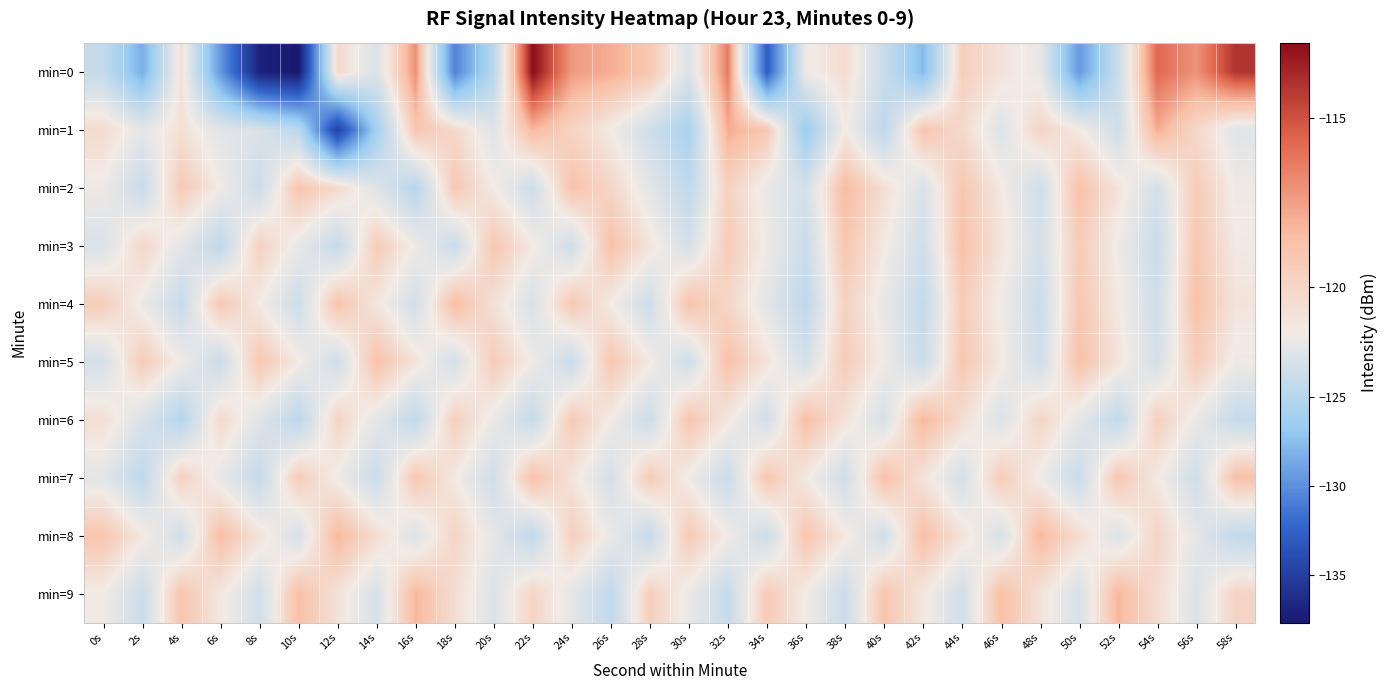

Reading right to left, what are all the values shown in this chart?

min=0: 58s=-114.1	56s=-117.1	54s=-115.7	52s=-123.8	50s=-129.4	48s=-121.9	46s=-120.8	44s=-119.6	42s=-127.7	40s=-123.8	38s=-120.4	36s=-121.5	34s=-132.7	32s=-116.4	30s=-122.7	28s=-119.0	26s=-117.9	24s=-117.3	22s=-112.8	20s=-124.8	18s=-130.7	16s=-117.0	14s=-122.7	12s=-120.2	10s=-137.7	8s=-137.1	6s=-129.6	4s=-120.7	2s=-128.3	0s=-124.1
min=1: 58s=-122.3	56s=-120.1	54s=-117.9	52s=-123.5	50s=-121.2	48s=-119.9	46s=-122.6	44s=-120.2	42s=-118.9	40s=-124.6	38s=-121.2	36s=-126.5	34s=-119.0	32s=-117.9	30s=-125.7	28s=-123.5	26s=-121.3	24s=-119.9	22s=-118.2	20s=-122.5	18s=-120.2	16s=-118.9	14s=-126.0	12s=-134.9	10s=-124.7	8s=-122.8	6s=-122.4	4s=-120.6	2s=-122.1	0s=-120.3
min=2: 58s=-121.6	56s=-119.3	54s=-123.1	52s=-120.9	50s=-118.7	48s=-123.5	46s=-121.2	44s=-119.0	42s=-122.8	40s=-120.6	38s=-118.3	36s=-123.1	34s=-121.9	32s=-119.7	30s=-124.5	28s=-122.2	26s=-120.0	24s=-118.8	22s=-123.6	20s=-121.3	18s=-119.1	16s=-124.9	14s=-122.6	12s=-120.2	10s=-118.9	8s=-123.7	6s=-121.5	4s=-119.2	2s=-123.9	0s=-121.6
min=3: 58s=-121.2	56s=-119.0	54s=-123.8	52s=-121.6	50s=-119.3	48s=-123.1	46s=-120.9	44s=-118.7	42s=-123.5	40s=-121.2	38s=-119.0	36s=-123.8	34s=-121.6	32s=-119.3	30s=-123.1	28s=-120.9	26s=-118.7	24s=-123.5	22s=-121.2	20s=-119.0	18s=-123.8	16s=-121.6	14s=-119.3	12s=-124.1	10s=-121.9	8s=-119.7	6s=-124.5	4s=-122.2	2s=-120.0	0s=-122.8
min=4: 58s=-120.9	56s=-118.7	54s=-123.5	52s=-121.2	50s=-119.0	48s=-123.8	46s=-121.6	44s=-119.3	42s=-124.1	40s=-121.9	38s=-119.7	36s=-124.5	34s=-122.2	32s=-120.0	30s=-118.8	28s=-123.6	26s=-121.3	24s=-119.1	22s=-122.9	20s=-120.7	18s=-118.5	16s=-123.2	14s=-121.0	12s=-118.8	10s=-123.6	8s=-121.3	6s=-119.1	4s=-123.9	2s=-121.7	0s=-119.5
min=5: 58s=-121.6	56s=-119.3	54s=-123.1	52s=-120.9	50s=-118.7	48s=-123.5	46s=-121.2	44s=-119.0	42s=-123.8	40s=-121.6	38s=-119.3	36s=-123.1	34s=-120.9	32s=-118.7	30s=-123.5	28s=-121.2	26s=-119.0	24s=-123.8	22s=-121.6	20s=-119.3	18s=-123.1	16s=-120.9	14s=-118.7	12s=-123.5	10s=-121.2	8s=-119.0	6s=-123.8	4s=-121.6	2s=-119.3	0s=-123.1
min=6: 58s=-124.0	56s=-121.8	54s=-119.6	52s=-124.3	50s=-122.1	48s=-119.9	46s=-122.7	44s=-120.5	42s=-118.2	40s=-123.0	38s=-120.8	36s=-118.6	34s=-123.3	32s=-121.1	30s=-118.9	28s=-123.7	26s=-121.5	24s=-119.2	22s=-124.0	20s=-121.8	18s=-119.6	16s=-124.3	14s=-122.1	12s=-119.9	10s=-124.7	8s=-122.5	6s=-120.2	4s=-125.0	2s=-122.8	0s=-120.6
min=7: 58s=-118.7	56s=-123.5	54s=-121.2	52s=-119.0	50s=-123.8	48s=-121.6	46s=-119.3	44s=-123.1	42s=-120.9	40s=-118.7	38s=-123.5	36s=-121.2	34s=-119.0	32s=-123.8	30s=-121.6	28s=-119.3	26s=-123.1	24s=-120.9	22s=-118.7	20s=-123.5	18s=-121.2	16s=-119.0	14s=-123.8	12s=-121.6	10s=-119.3	8s=-124.1	6s=-121.9	4s=-119.7	2s=-124.5	0s=-122.2
min=8: 58s=-124.3	56s=-122.1	54s=-119.9	52s=-122.7	50s=-120.5	48s=-118.2	46s=-123.0	44s=-120.8	42s=-118.6	40s=-123.3	38s=-121.1	36s=-118.9	34s=-123.7	32s=-121.5	30s=-119.2	28s=-124.0	26s=-121.8	24s=-119.6	22s=-124.3	20s=-122.1	18s=-119.9	16s=-122.7	14s=-120.5	12s=-118.2	10s=-123.0	8s=-120.8	6s=-118.6	4s=-123.3	2s=-121.1	0s=-118.9
min=9: 58s=-119.9	56s=-122.7	54s=-120.5	52s=-118.2	50s=-123.0	48s=-120.8	46s=-118.6	44s=-123.3	42s=-121.1	40s=-118.9	38s=-123.7	36s=-121.5	34s=-119.2	32s=-124.0	30s=-121.8	28s=-119.6	26s=-124.3	24s=-122.1	22s=-119.9	20s=-122.7	18s=-120.5	16s=-118.2	14s=-123.0	12s=-120.8	10s=-118.6	8s=-123.3	6s=-121.1	4s=-118.9	2s=-123.7	0s=-121.5